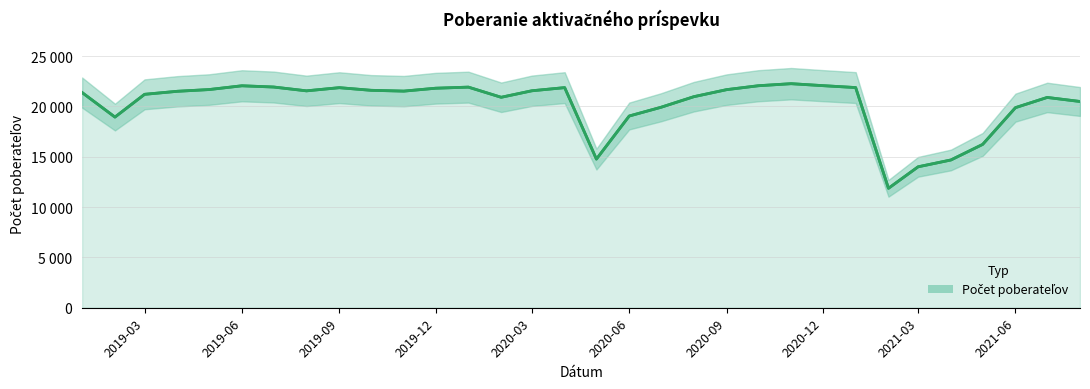

What is the smallest value displayed?

11862